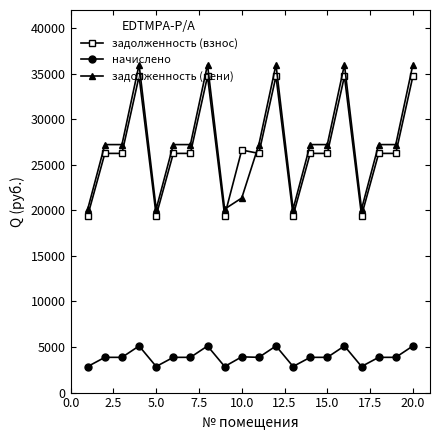

How many categories are shown in the chart?

20